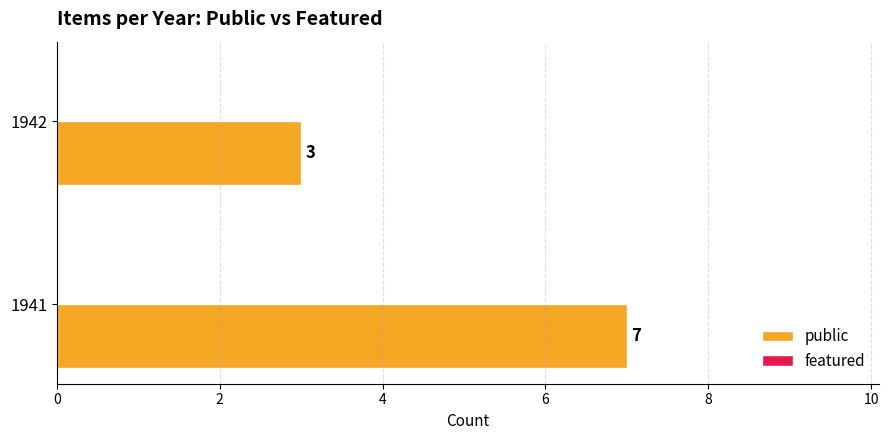

What is the change in value from 1941 to 1942?

-4